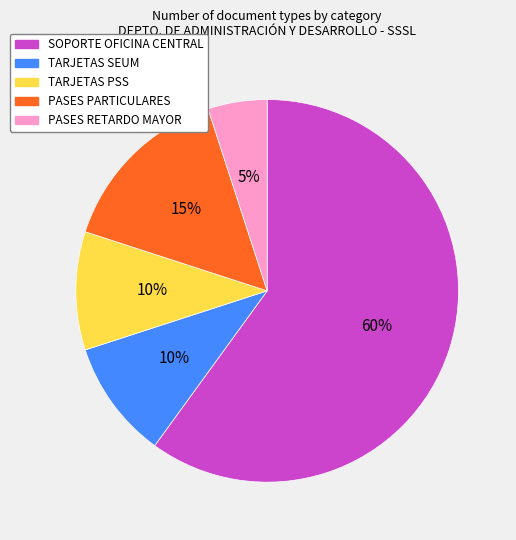

To the nearest percent, what is the combined percentage of TARJETAS SEUM and PASES RETARDO MAYOR?

15%